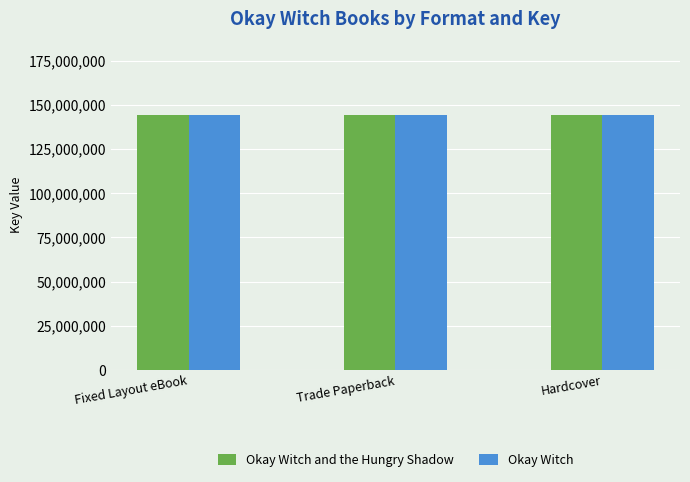

What is the lowest value of the Okay Witch series?

144163387